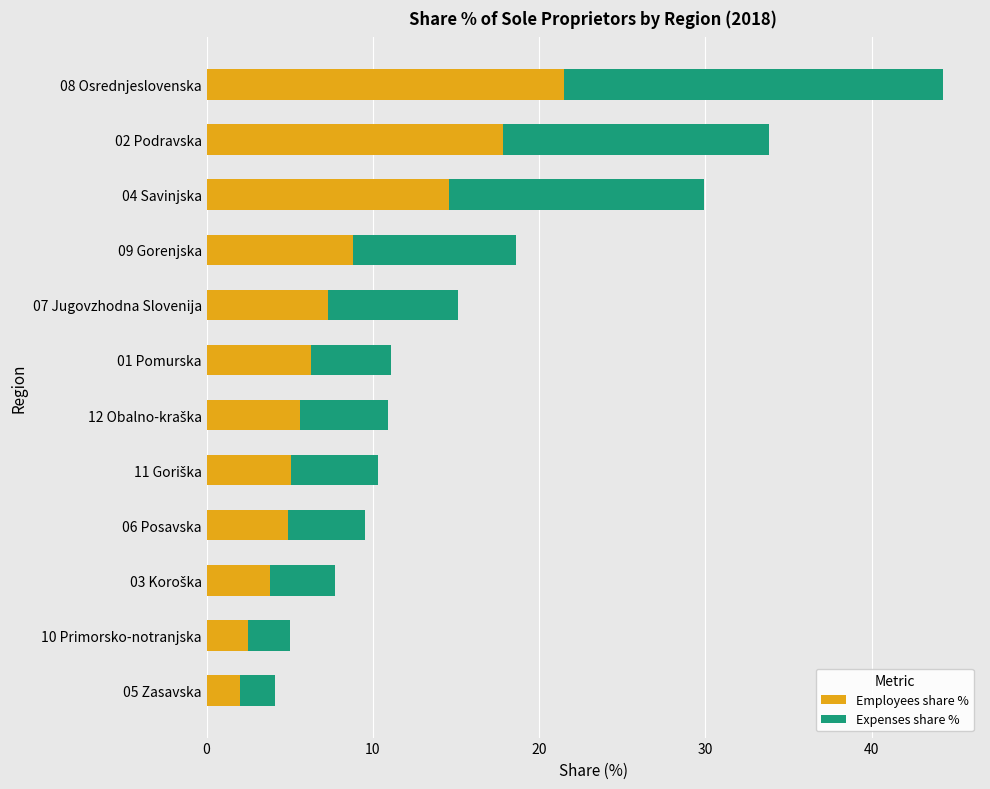

The Employees share % series shows 4.9 at 06 Posavska. True or false?

True